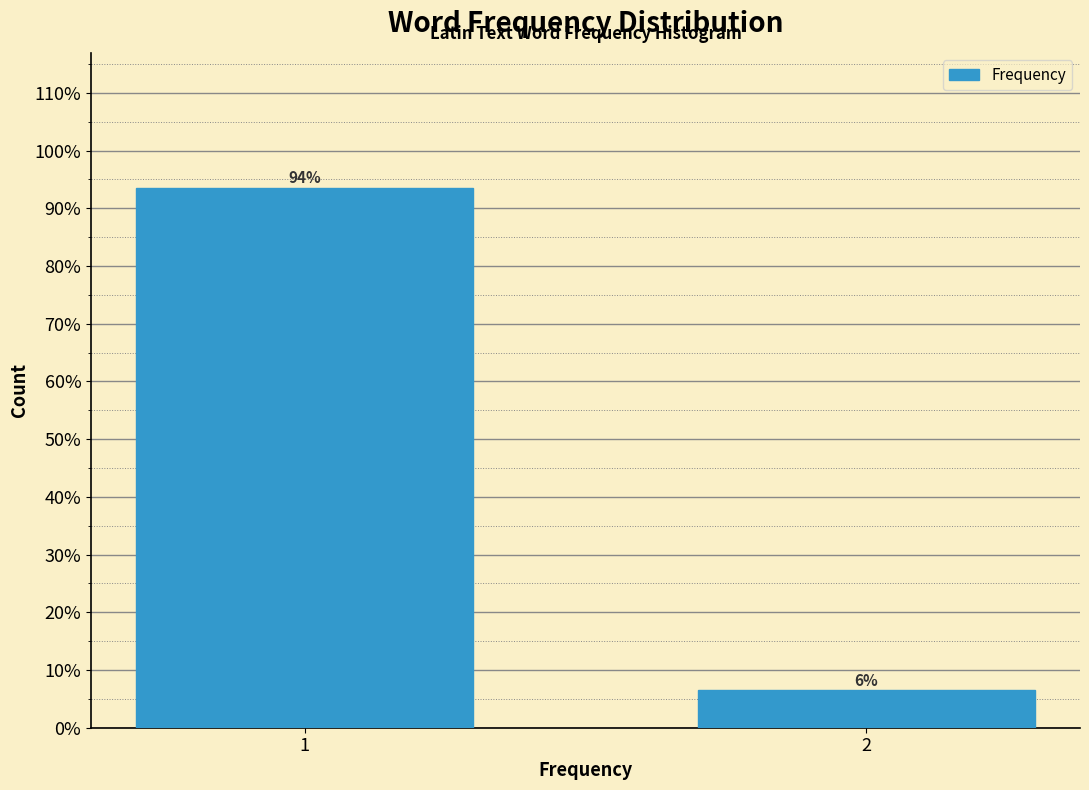

List the labels in order of value, largest first.

1, 2